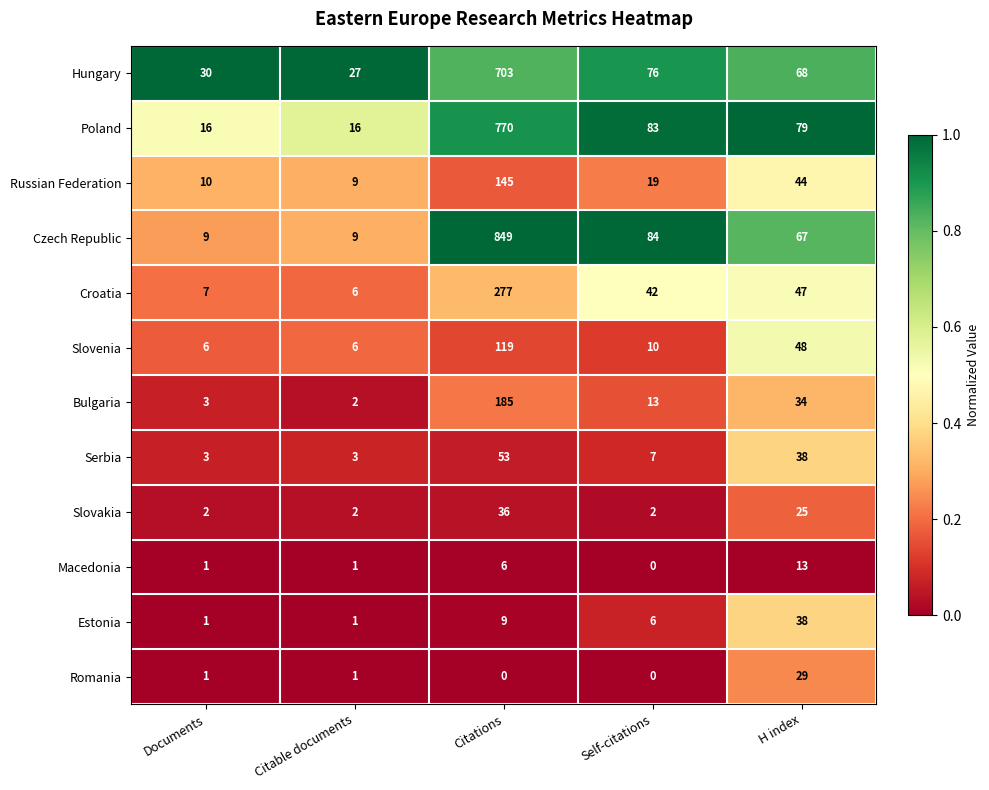

At which label does Russian Federation first exceed 19?

Citations